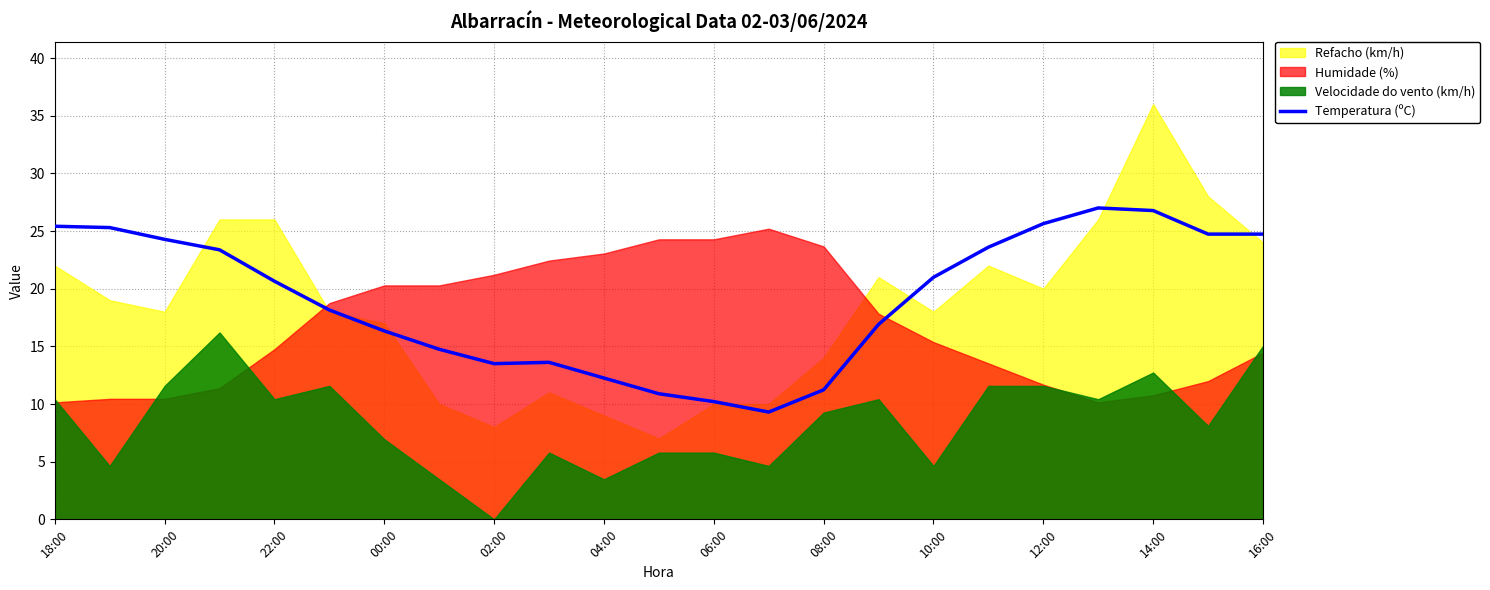

How many lines are shown in the chart?

1